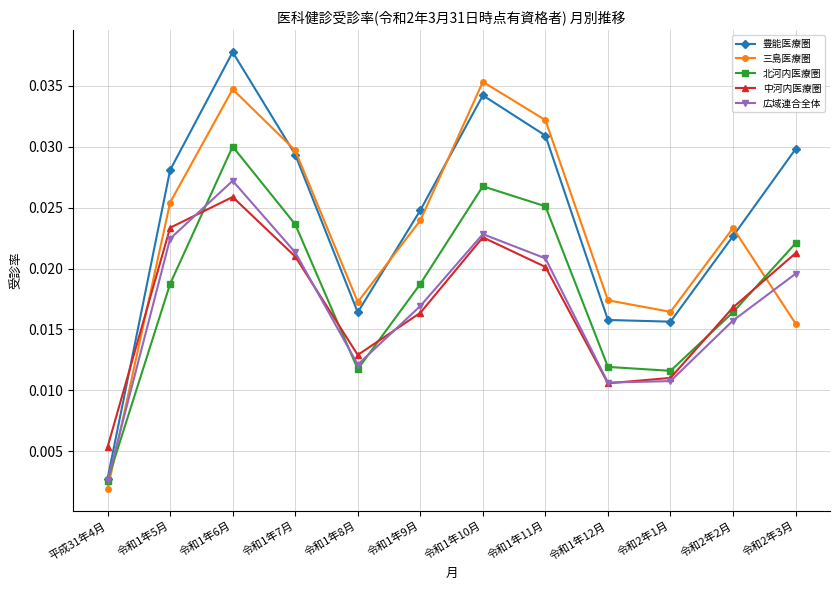

Where is 三島医療圏 nearest to the value 0?

平成31年4月